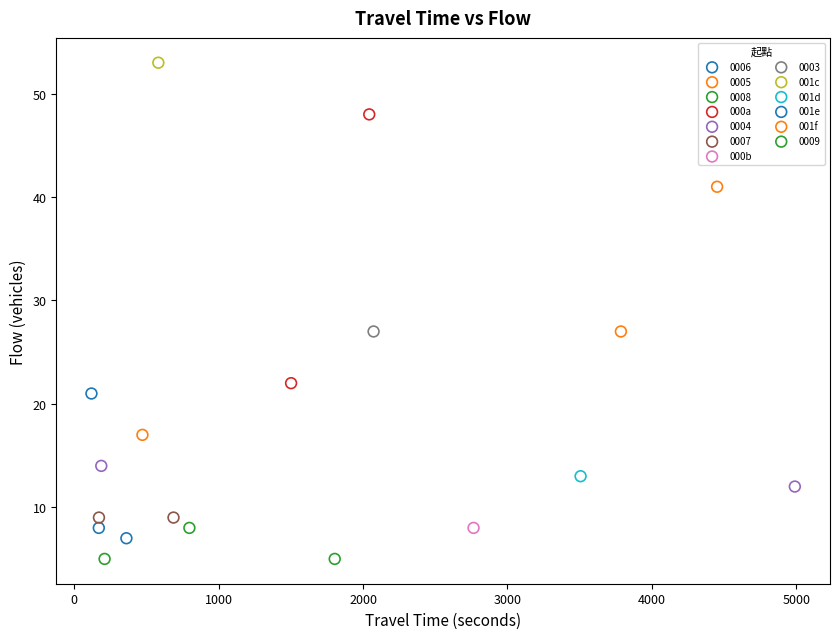

What are all the series names shown in the legend?

0006, 0005, 0008, 000a, 0004, 0007, 000b, 0003, 001c, 001d, 001e, 001f, 0009